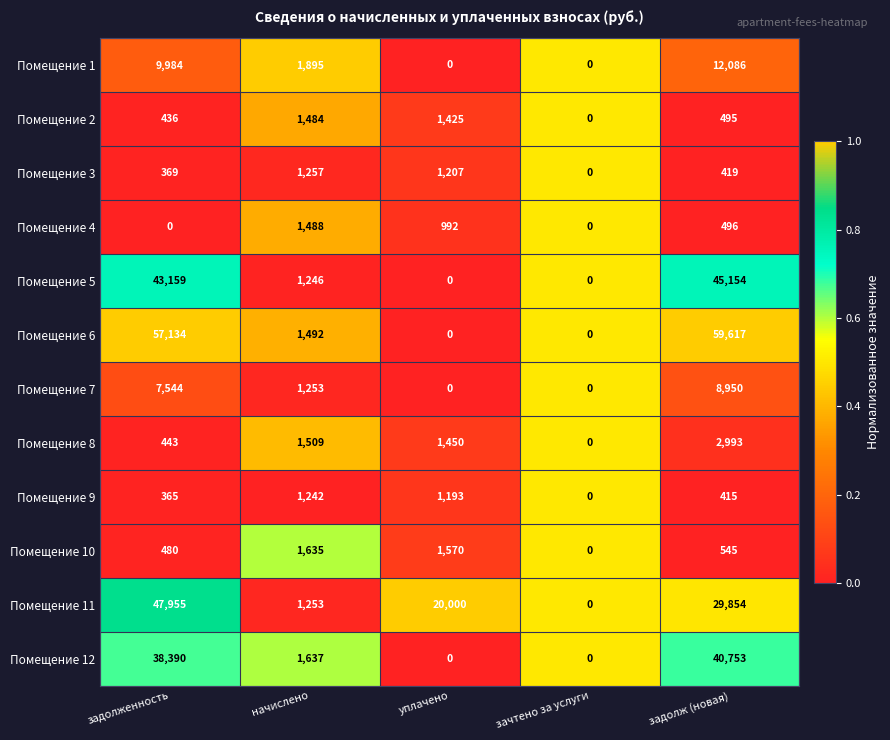

The Помещение 11 series shows 496 at начислено. True or false?

False